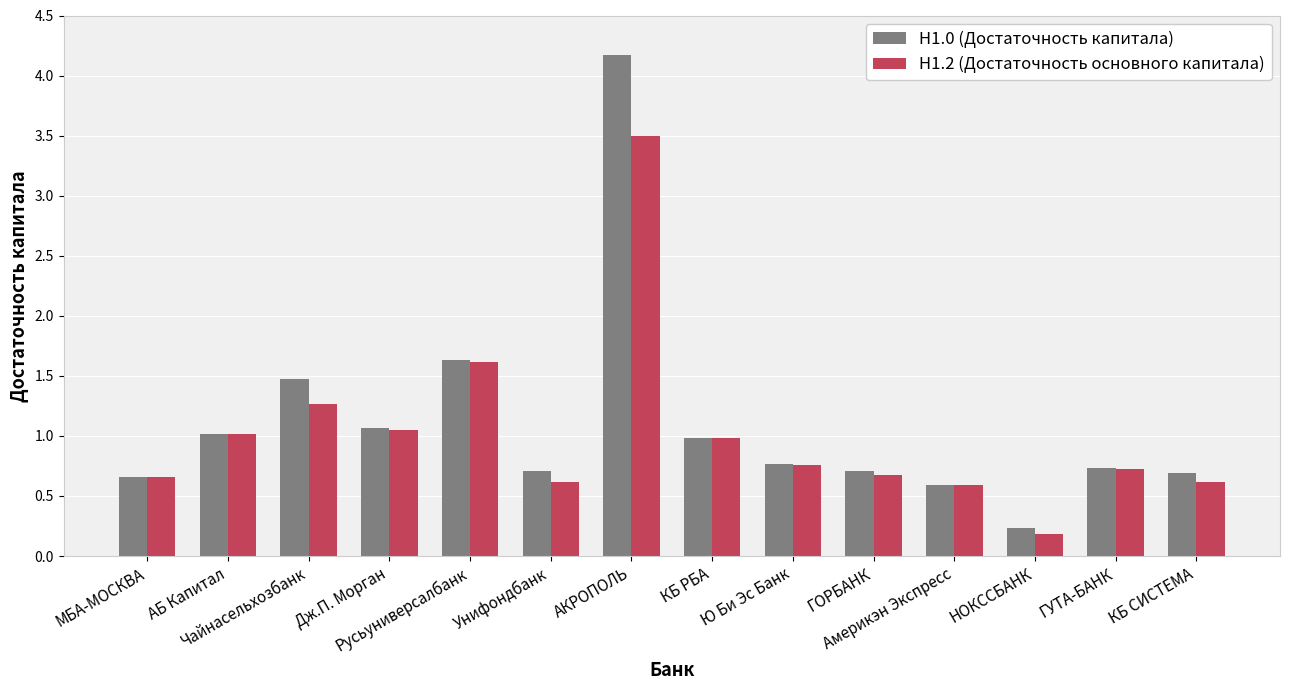

How many distinct data groups are displayed?

2